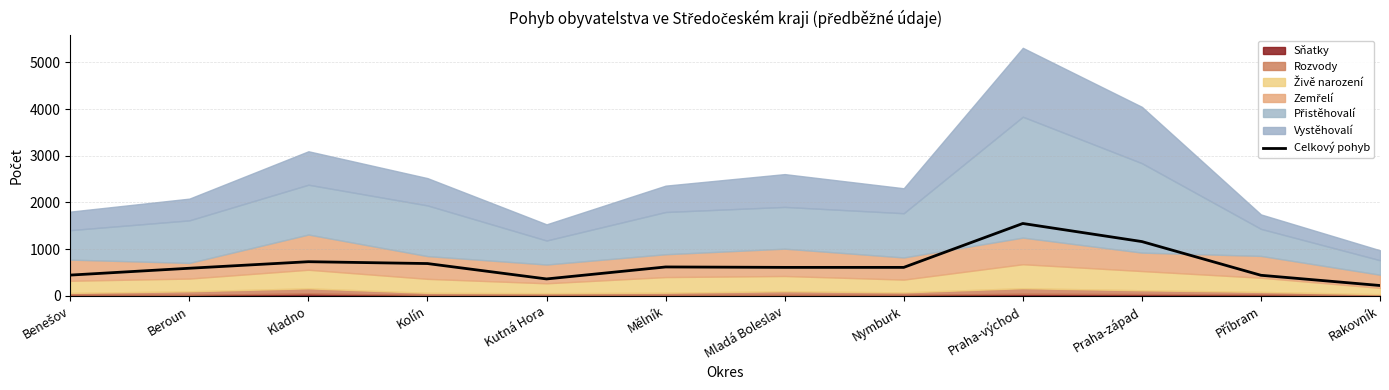

At which category does the chart reach its minimum across all series?

Rakovník